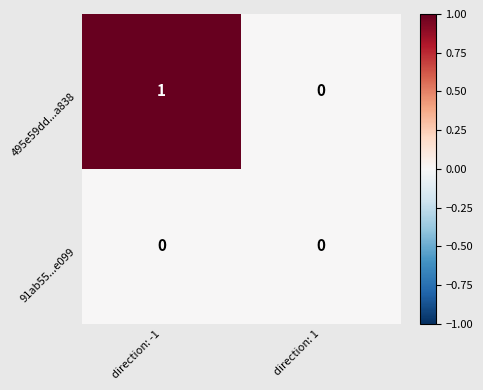

True or false: 495e59dd...a838 has a value of 2 at direction: -1.

False